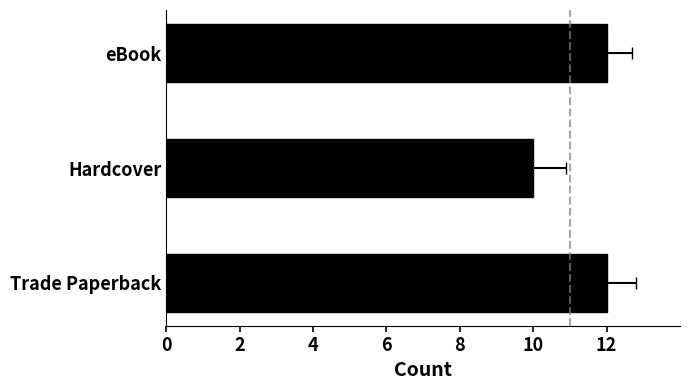

Is it true that the value at Trade Paperback is 17?

False